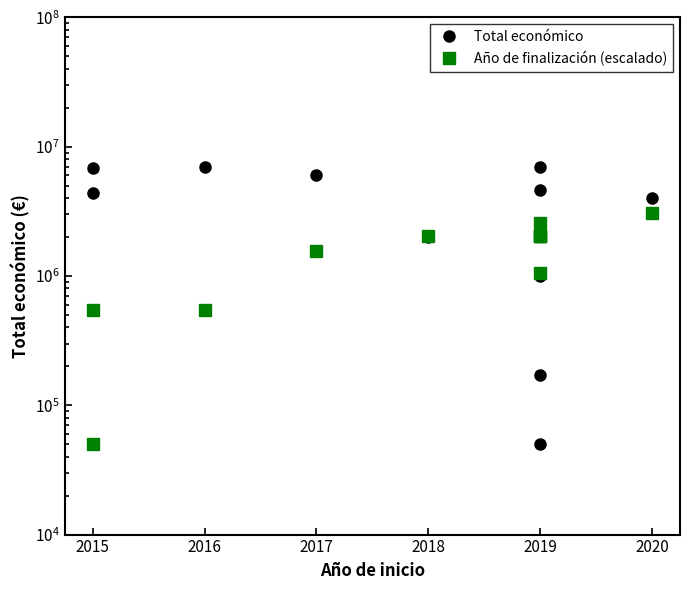

What is the sum of the Año de finalización (escalado) values at 6 and 2020?

3100000